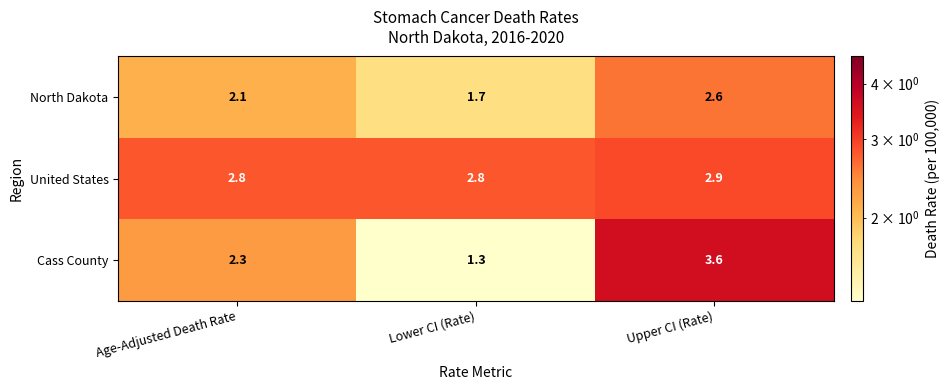

Reading left to right, list all the values displayed in this chart.

North Dakota: 2.1	1.7	2.6
United States: 2.8	2.8	2.9
Cass County: 2.3	1.3	3.6